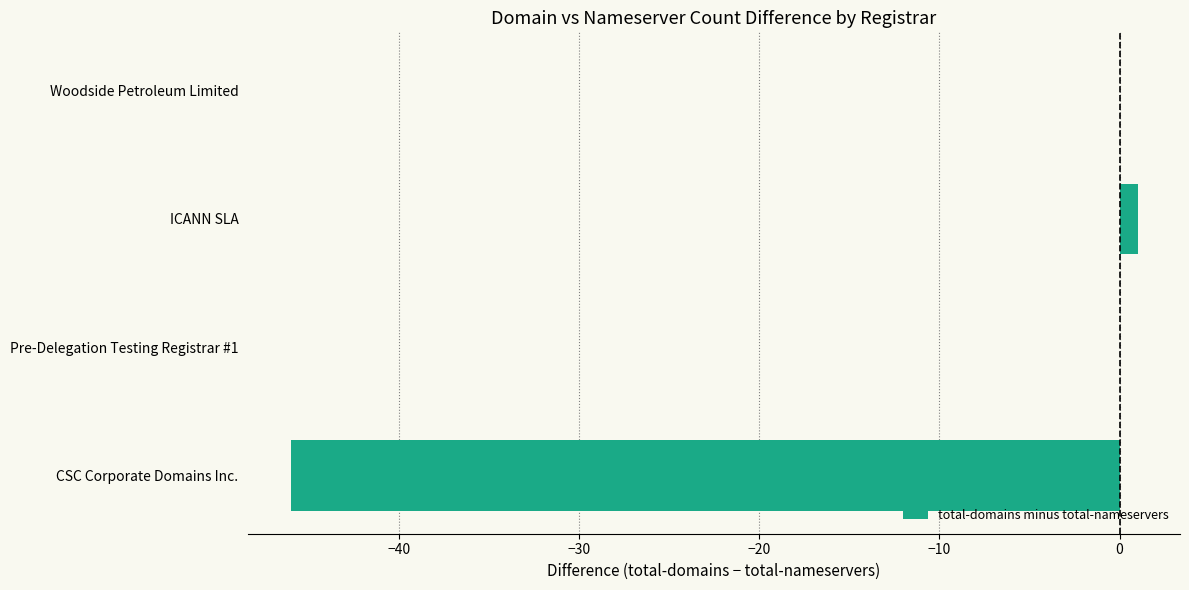

What is the change in value from CSC Corporate Domains Inc. to Woodside Petroleum Limited?

+46